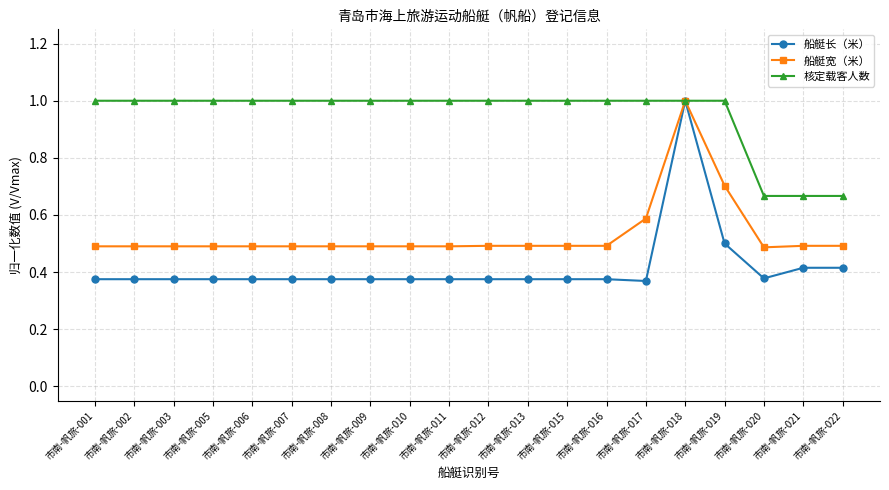

What is the spread (max minus min) of values at 市南-帆旅-010?

0.6